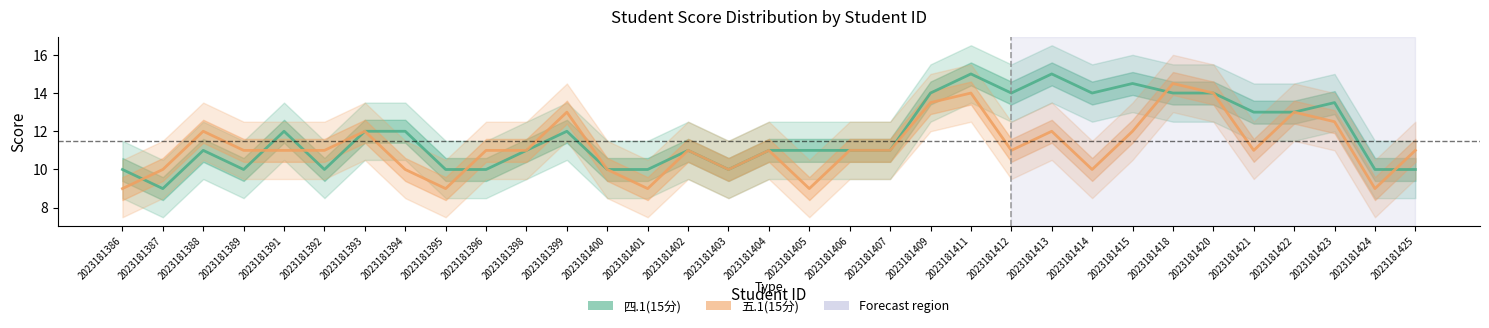

The value of 四.1(15分) at 2023181405 is 11.0. True or false?

True